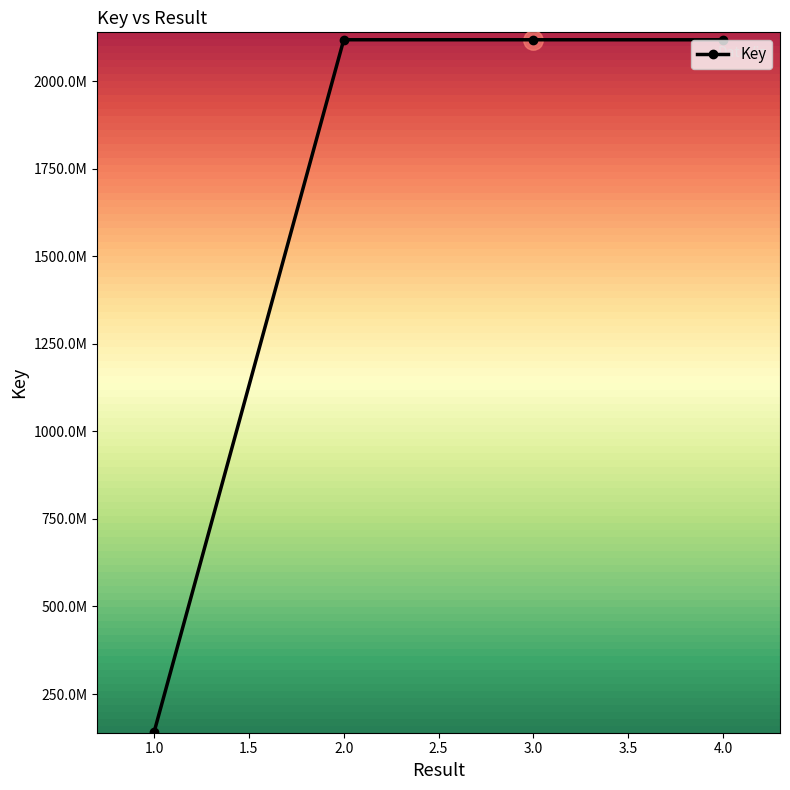

What is the sum of all values?

6494696945